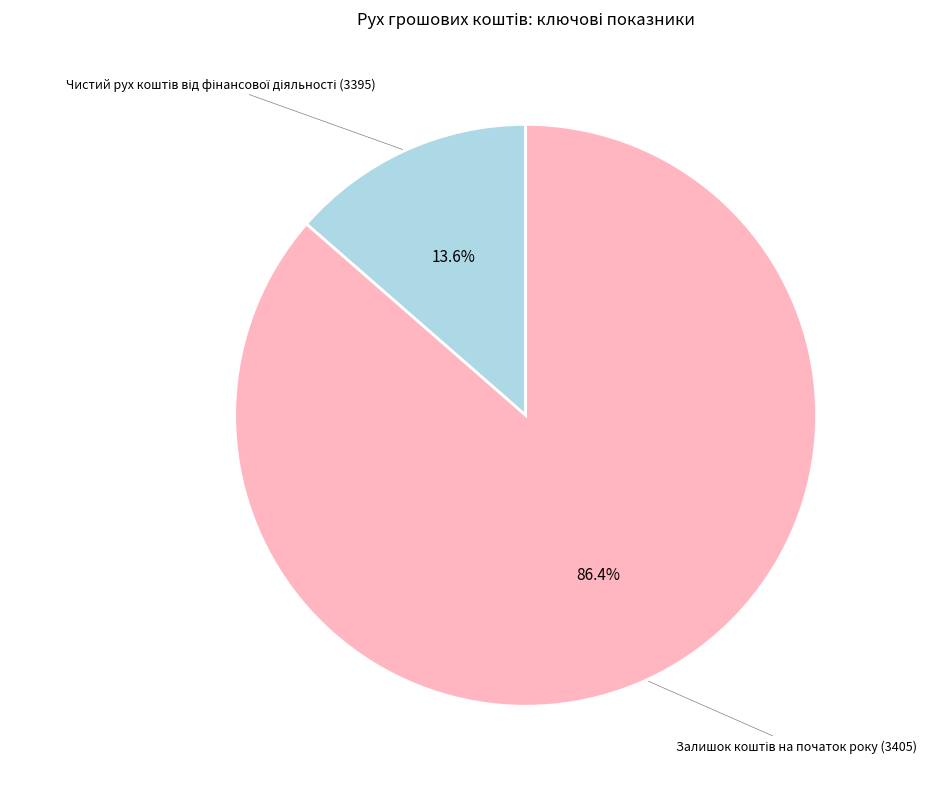

Is there a majority slice in this chart?

Yes